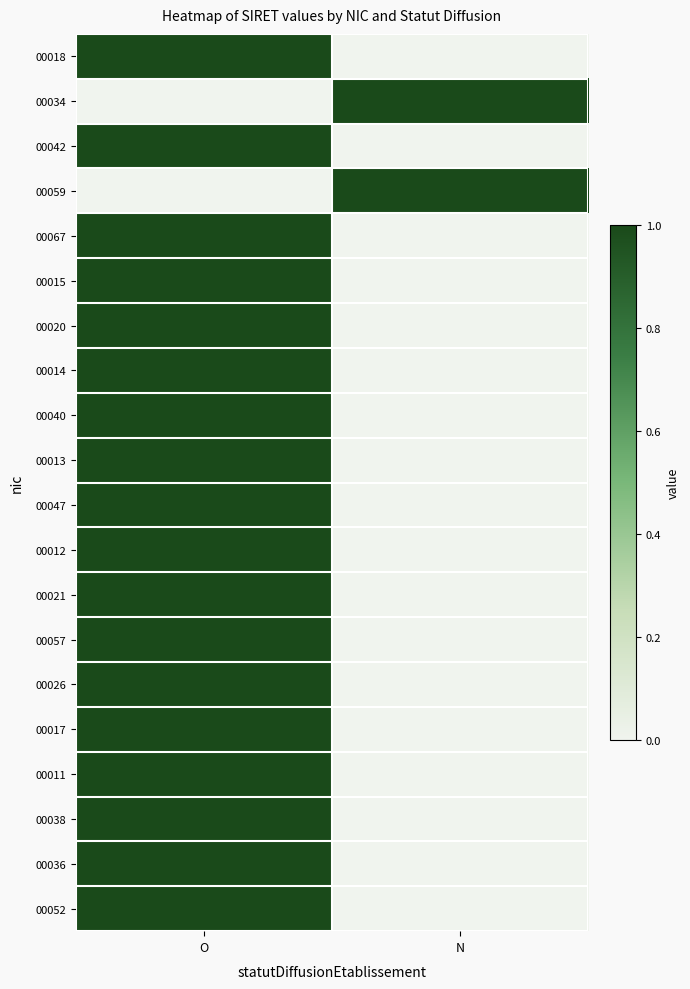

Which category has the highest value across all series?

O